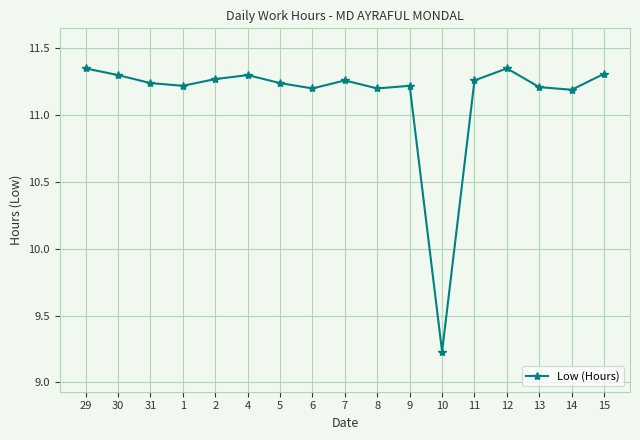

At which label does the data first exceed 11?

29